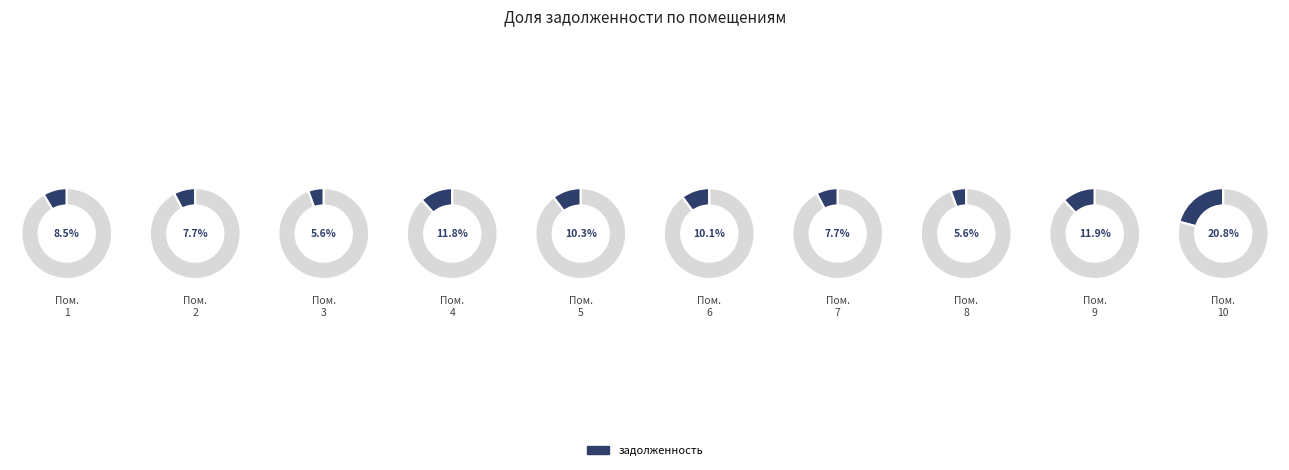

How many segments does this pie chart have?

10